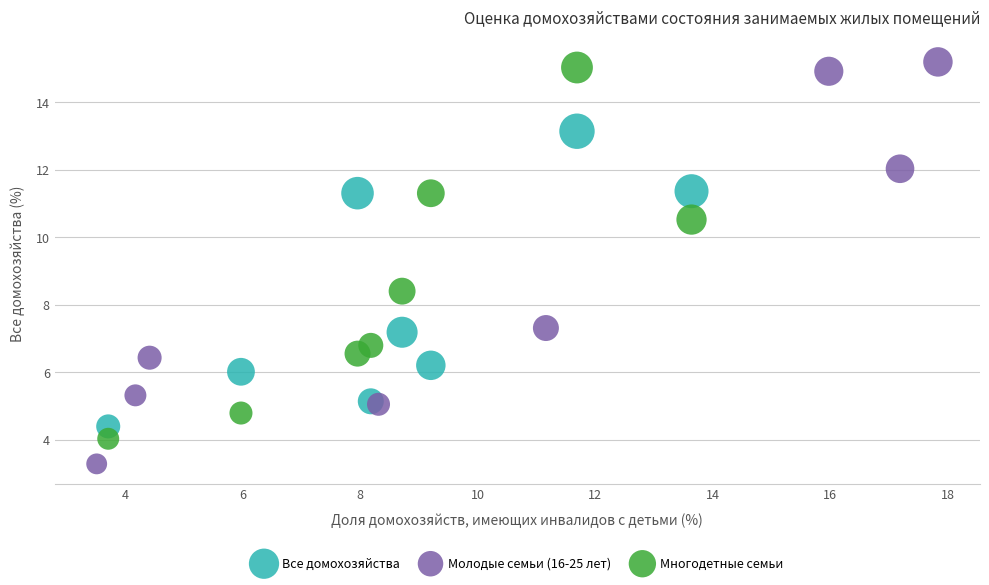

Which series has the largest Y range (max minus min)?

Молодые семьи (16-25 лет)